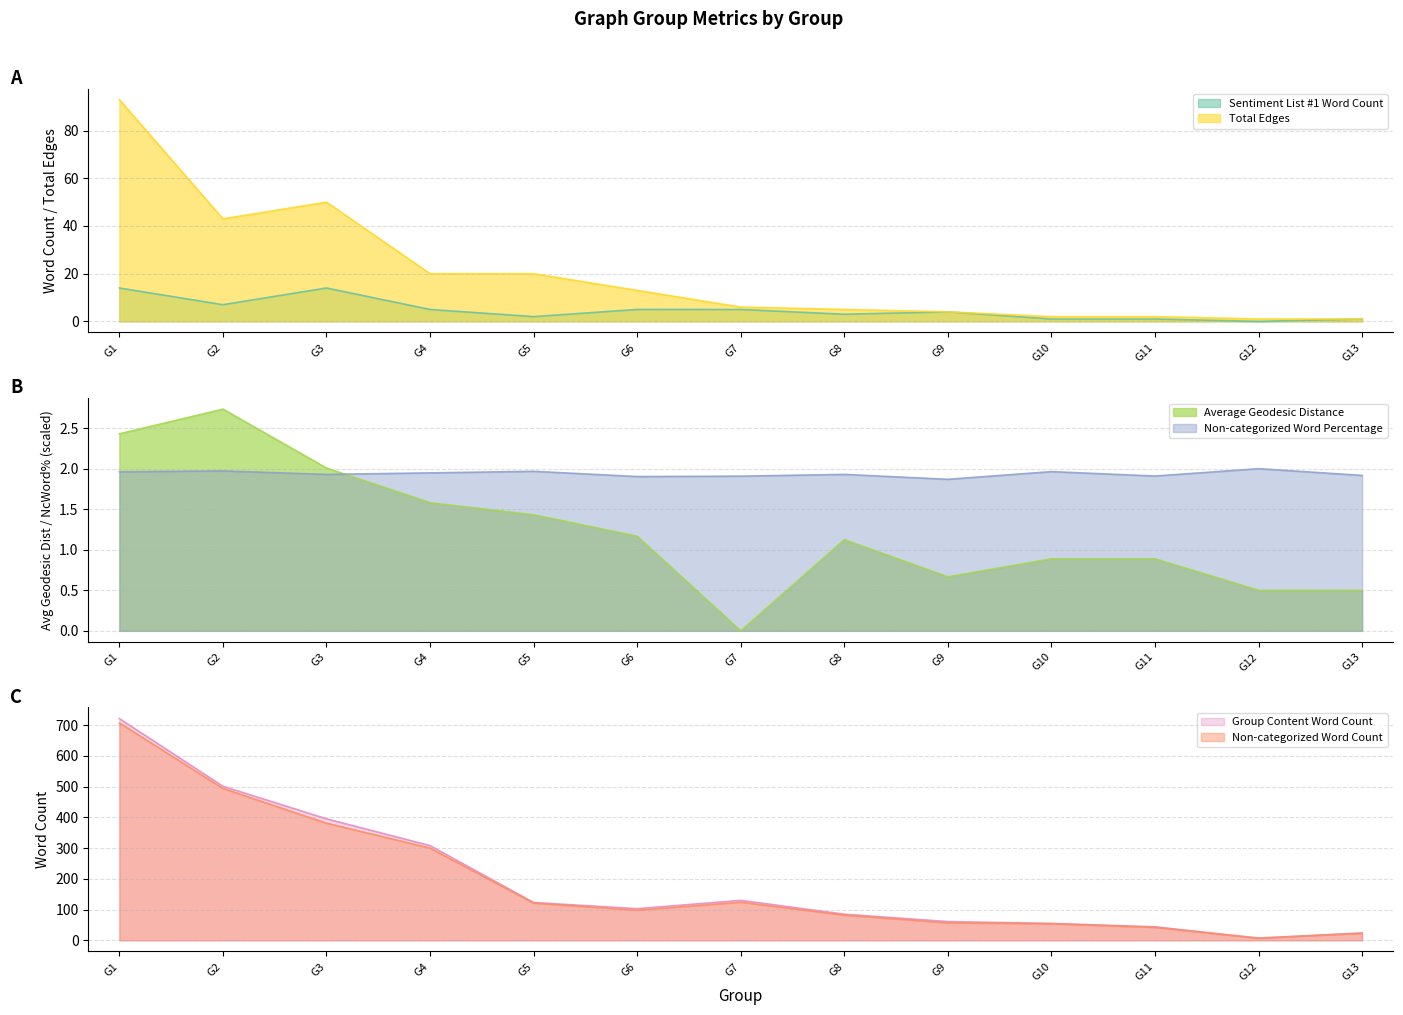

Rank the series at G8 from highest to lowest value.

Group Content Word Count, Non-categorized Word Count, Total Edges, Sentiment List #1 Word Count, Non-categorized Word Percentage, Average Geodesic Distance